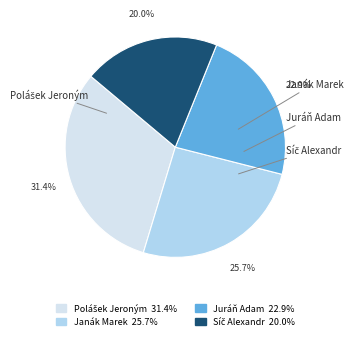

Is Juráň Adam the majority of the pie?

No